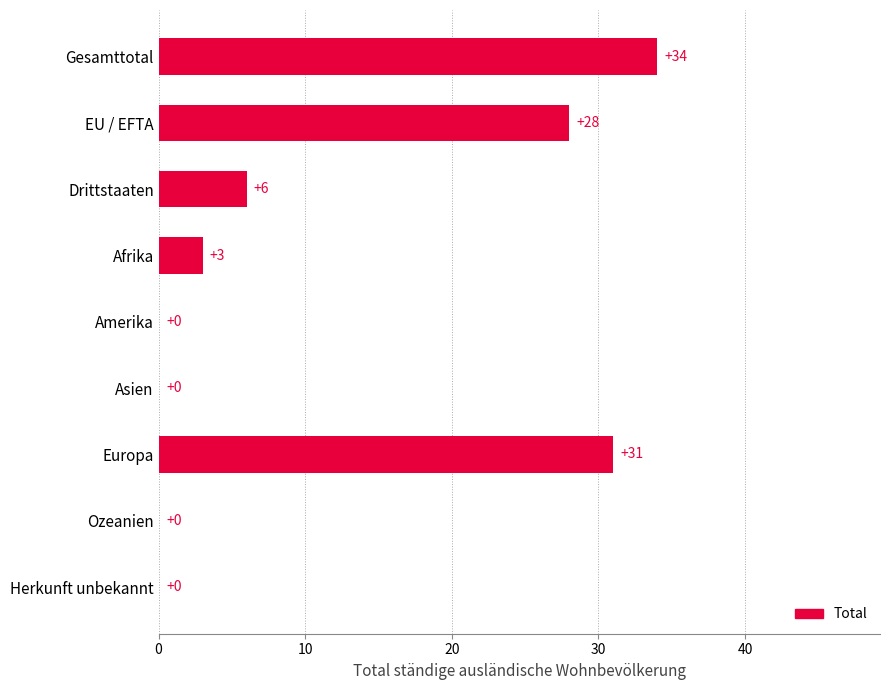

How many series are shown in this chart?

1